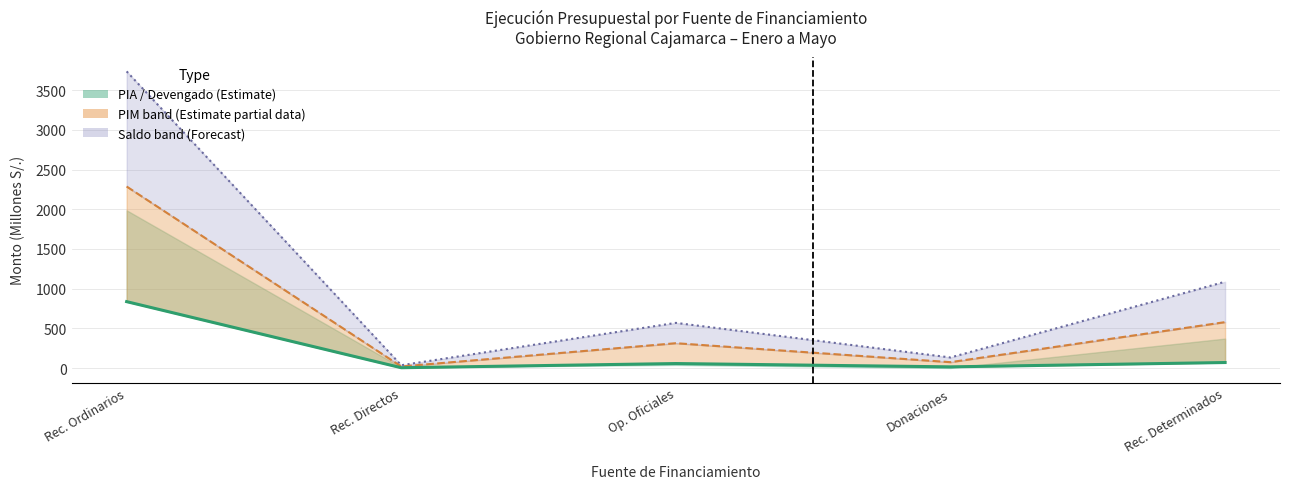

How many lines are shown in the chart?

3